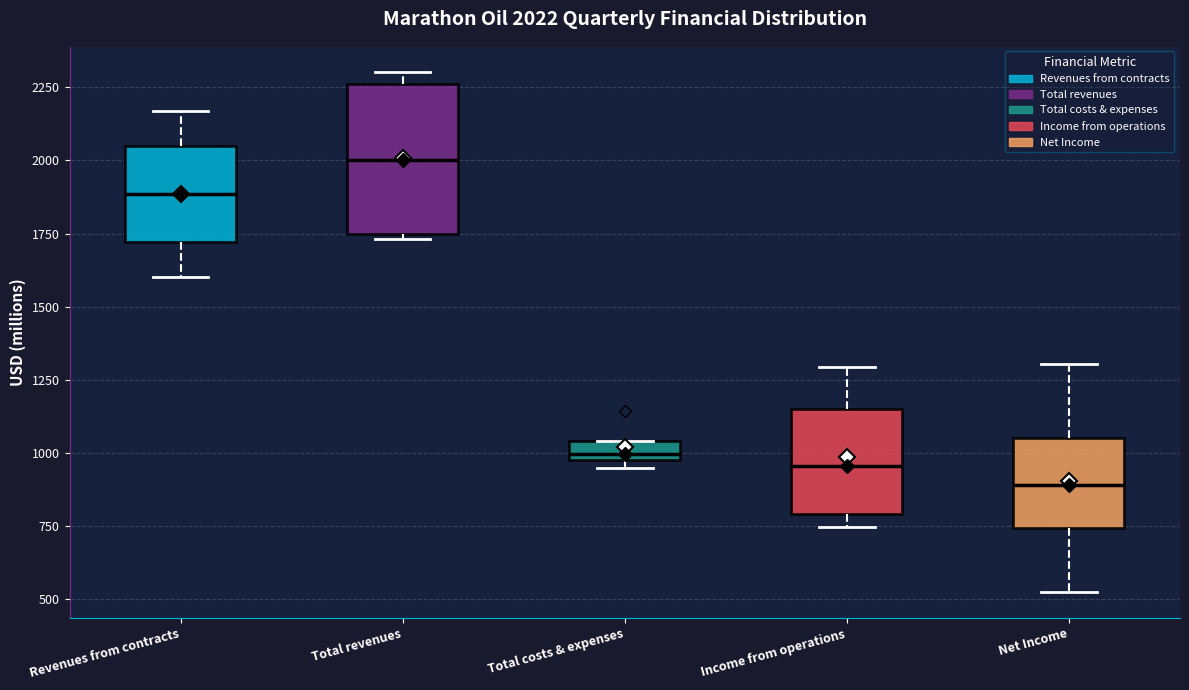

Which box is the tallest, from its lower edge to its upper edge?

Total revenues